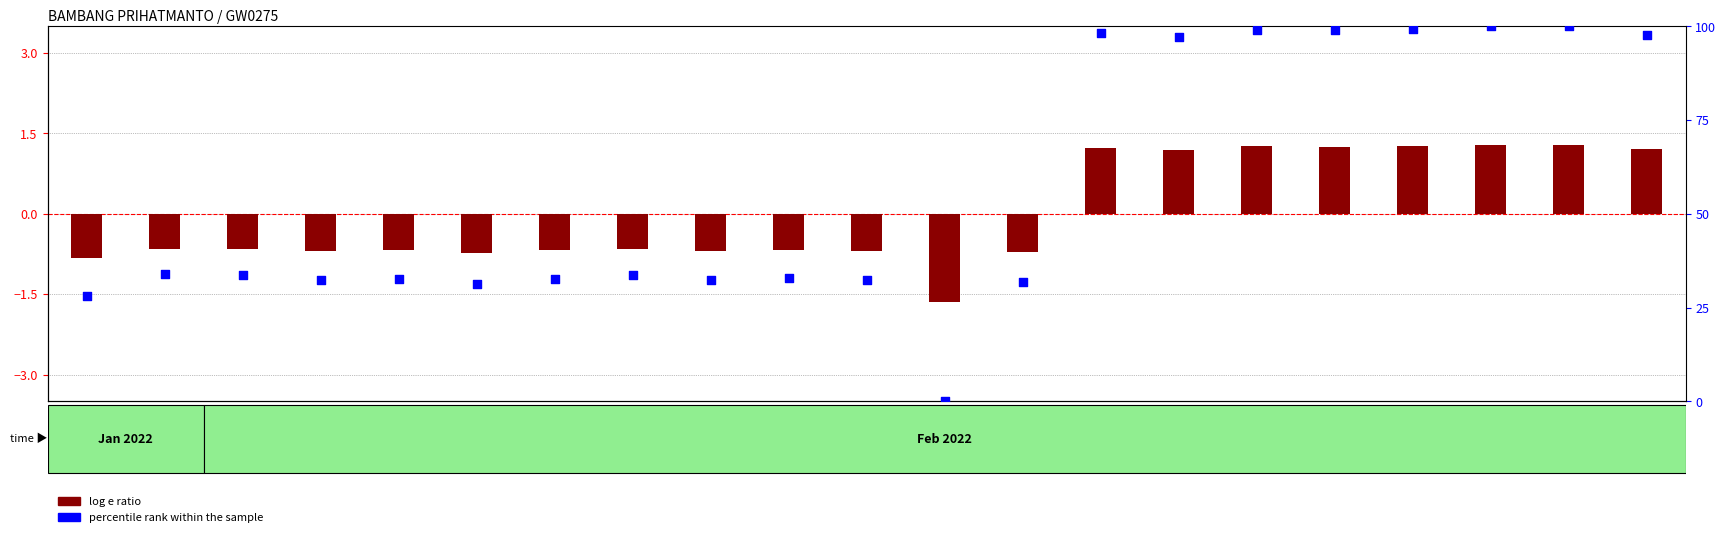

Which series has the largest Y range (max minus min)?

percentile rank within the sample